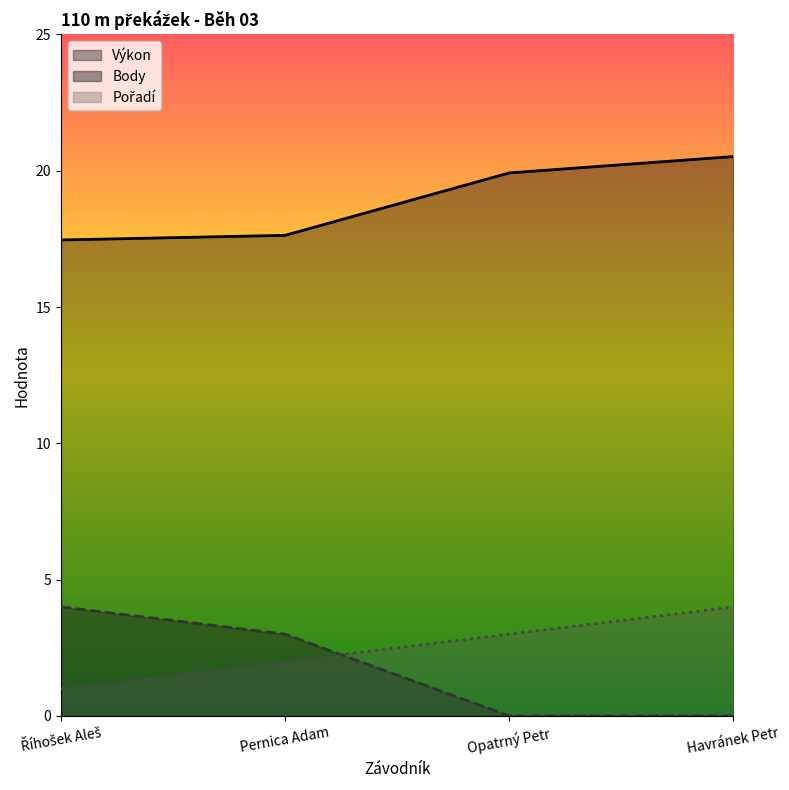

Reading left to right, list all the values displayed in this chart.

Pořadí: Říhošek Aleš=1.0	Pernica Adam=2.0	Opatrný Petr=3.0	Havránek Petr=4.0
Výkon: Říhošek Aleš=17.5	Pernica Adam=17.6	Opatrný Petr=19.9	Havránek Petr=20.5
Body: Říhošek Aleš=4.0	Pernica Adam=3.0	Opatrný Petr=0.0	Havránek Petr=0.0